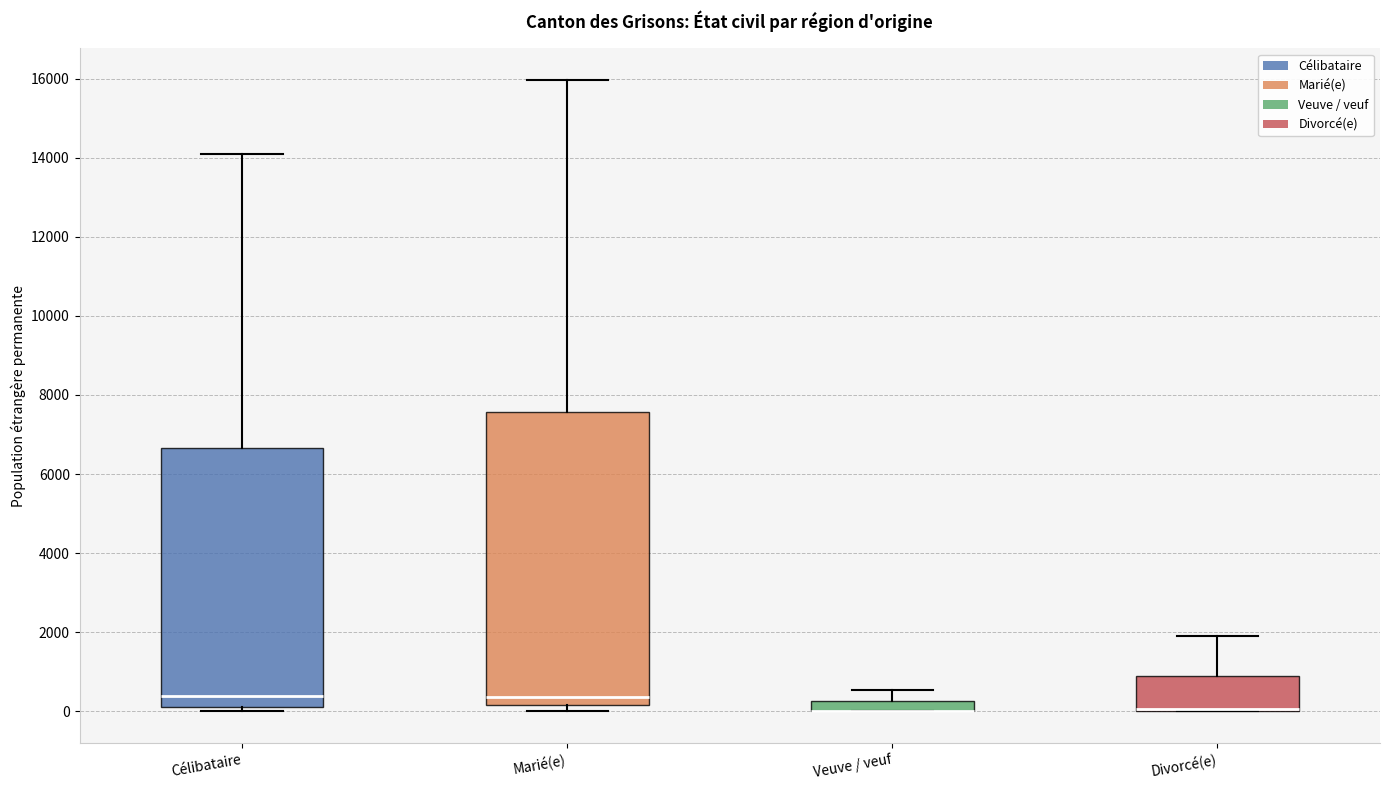

Which box is the tallest, from its lower edge to its upper edge?

Marié(e)